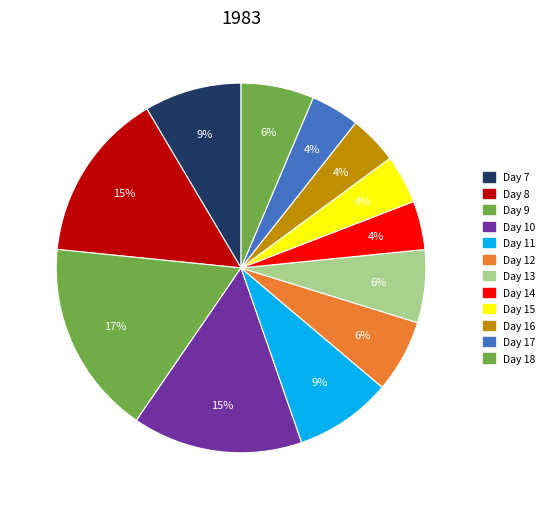

What is the largest slice in the pie chart?

9